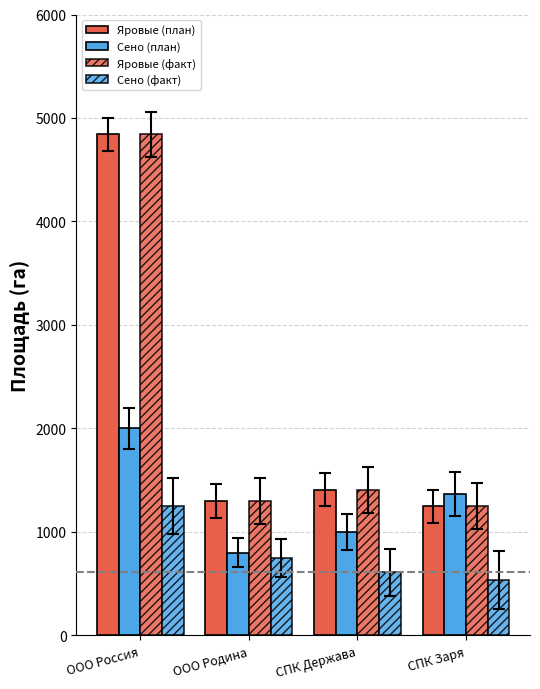

How many values in the Сено (факт) series are below 750?

2